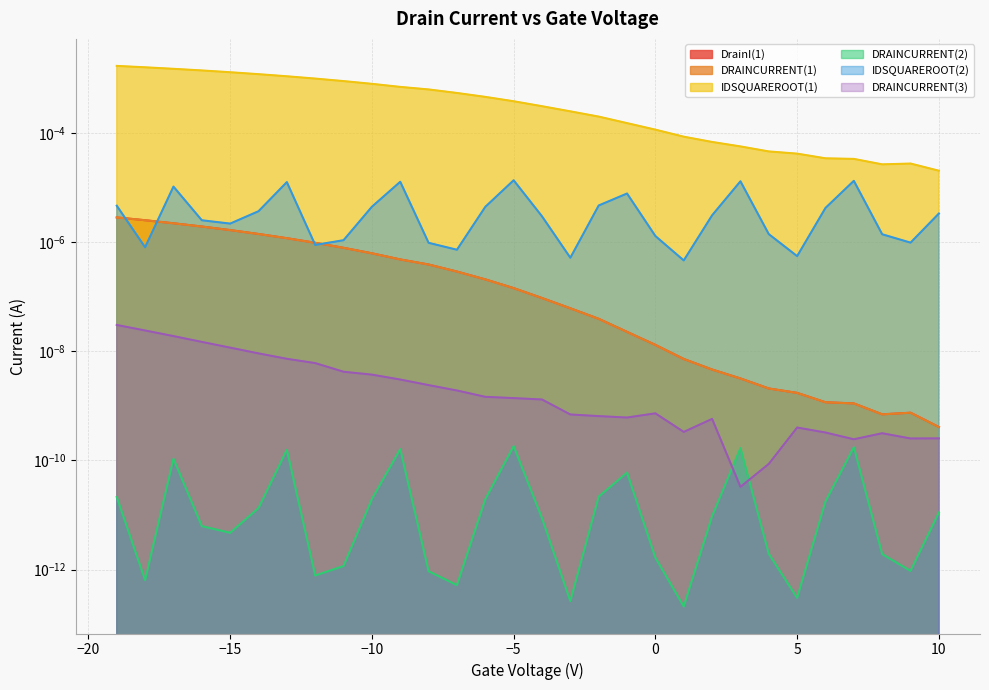

The DRAINCURRENT(1) series shows 0.0 at -3. True or false?

False